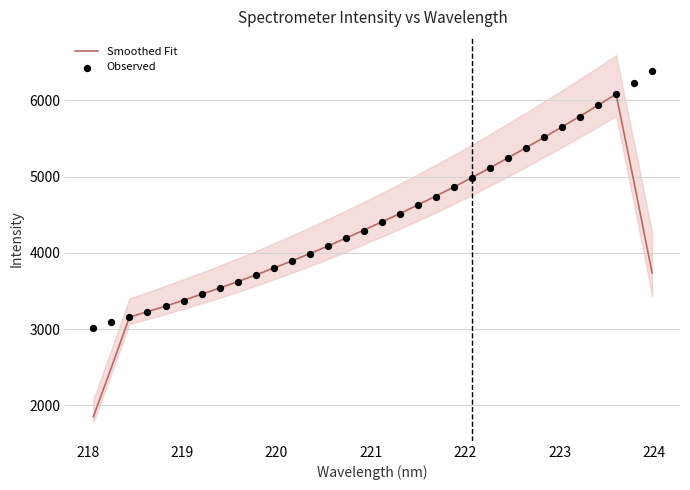

Is the value of Smoothed Fit at 24 greater than the value of Observed at 30?

No